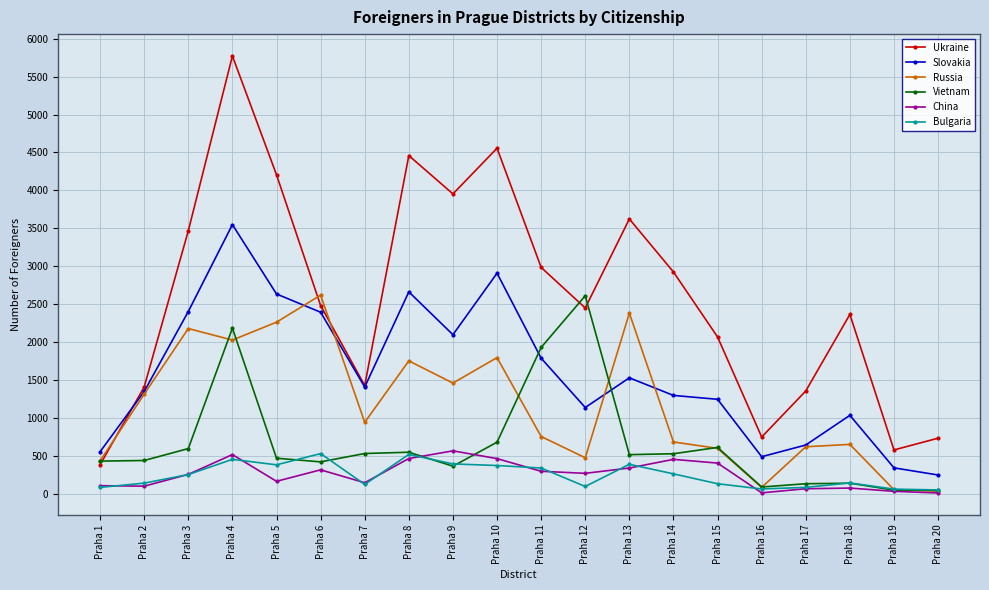

Does the chart have visible grid lines?

Yes